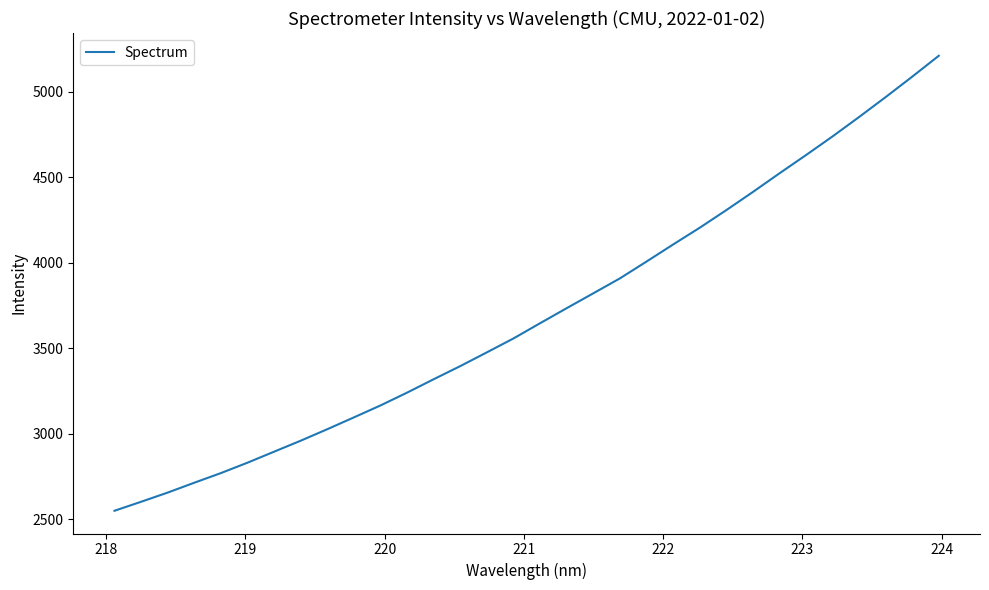

What is the difference between the maximum and minimum values?

2660.5